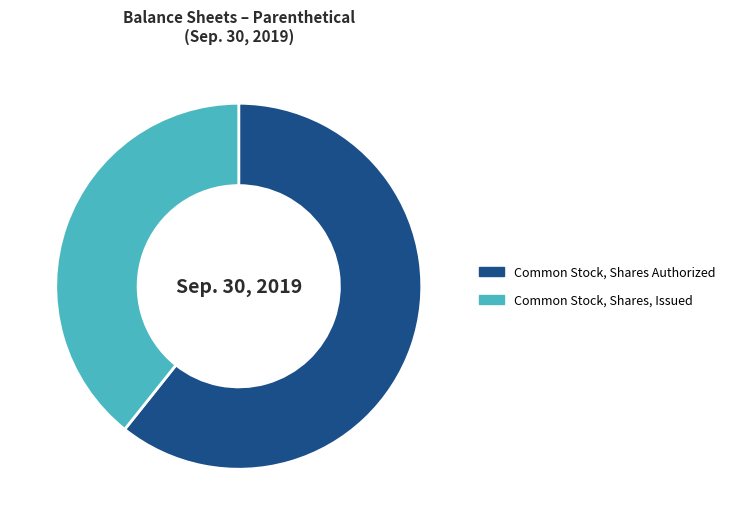

Which slice is the smallest?

Common Stock, Shares, Issued